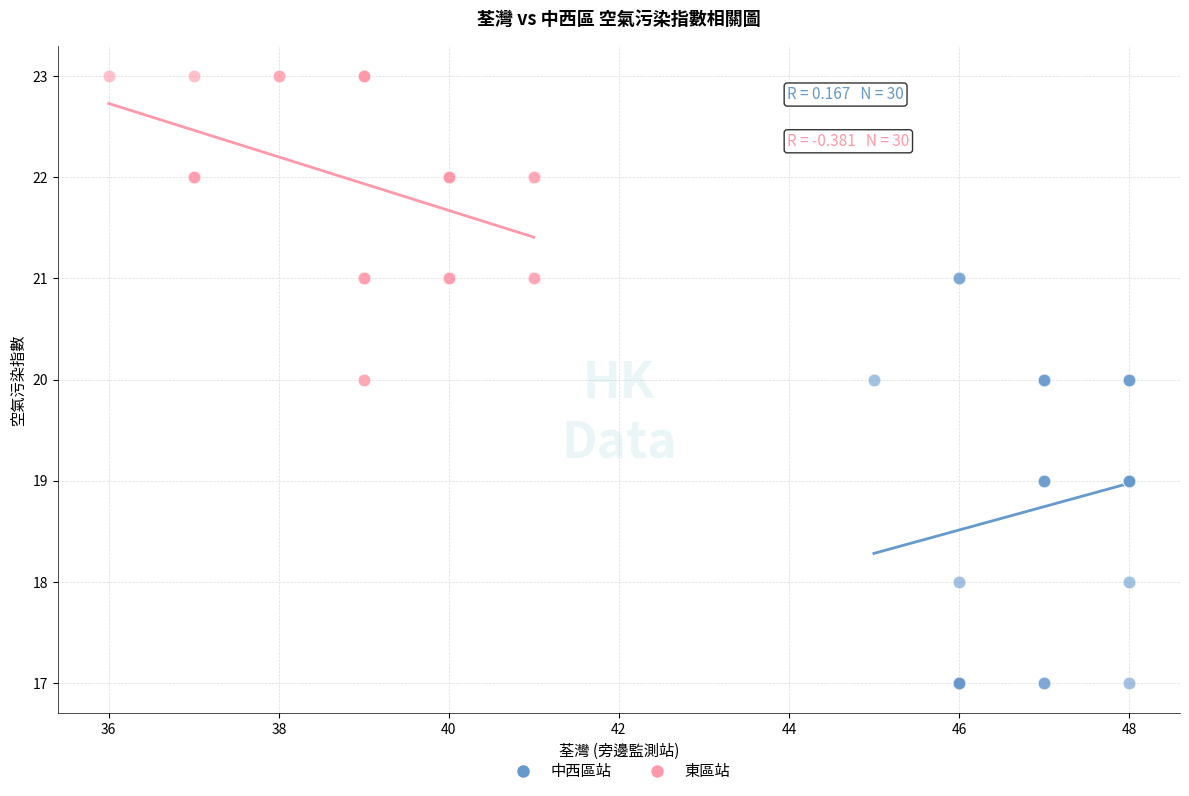

Which series contains the highest Y value?

東區站